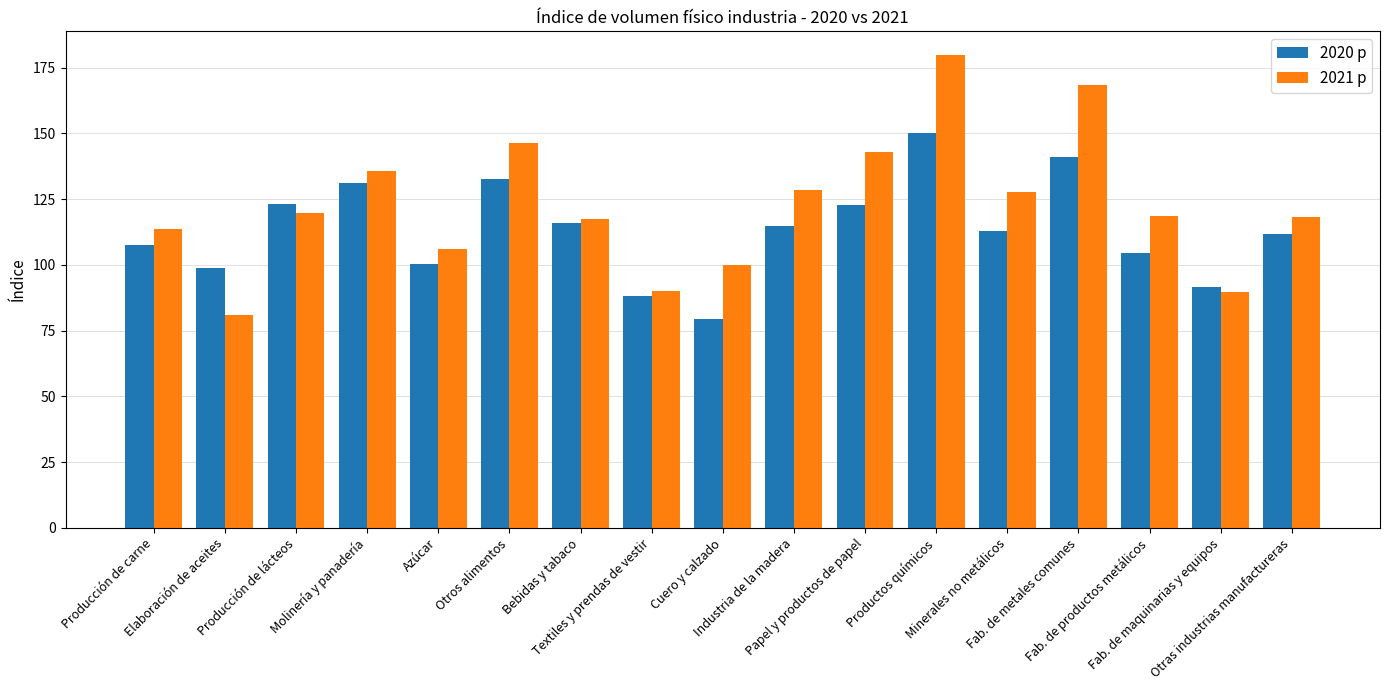

What is the difference between the 2021 p values at Fab. de productos metálicos and Minerales no metálicos?

9.0